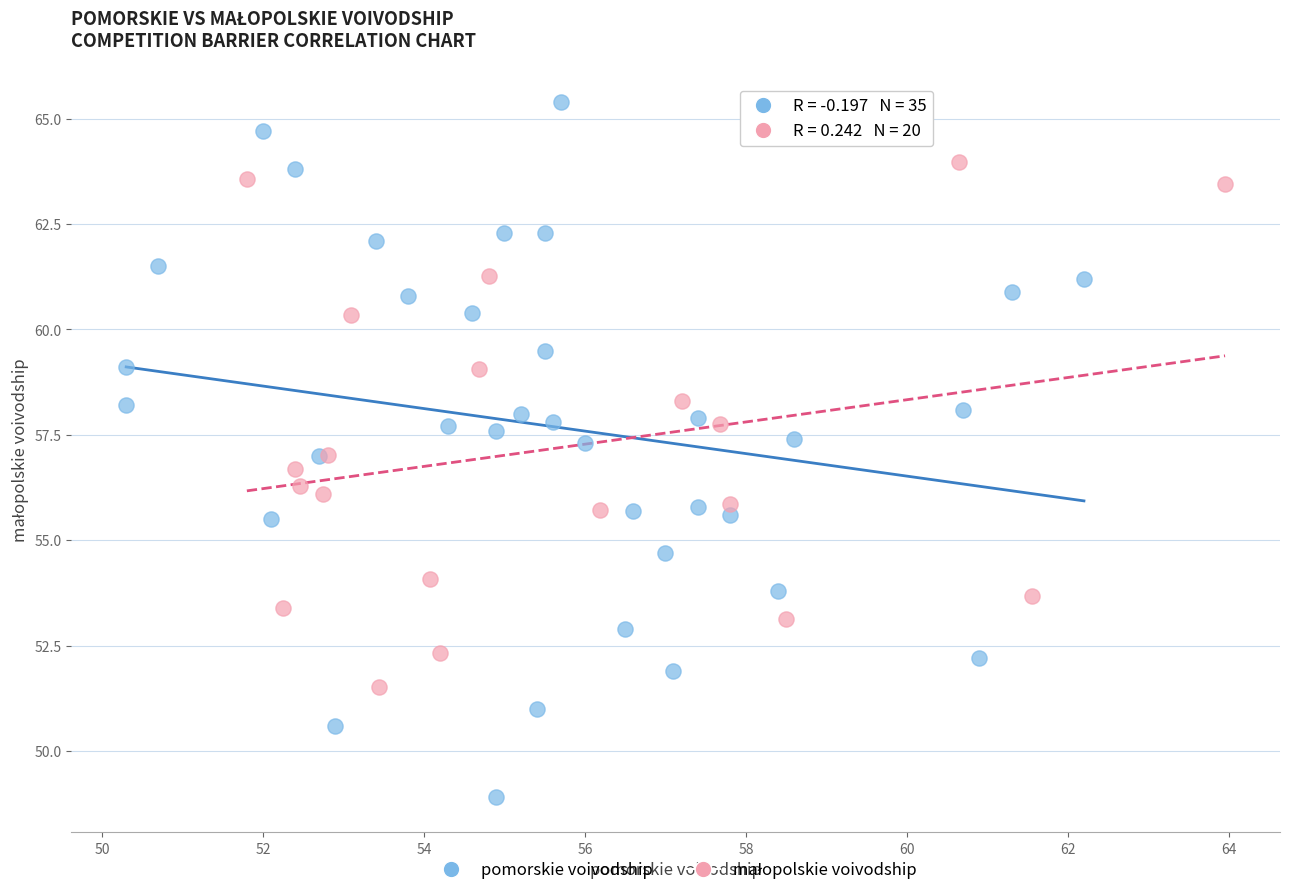

Which series has the widest spread of Y values?

pomorskie voivodship